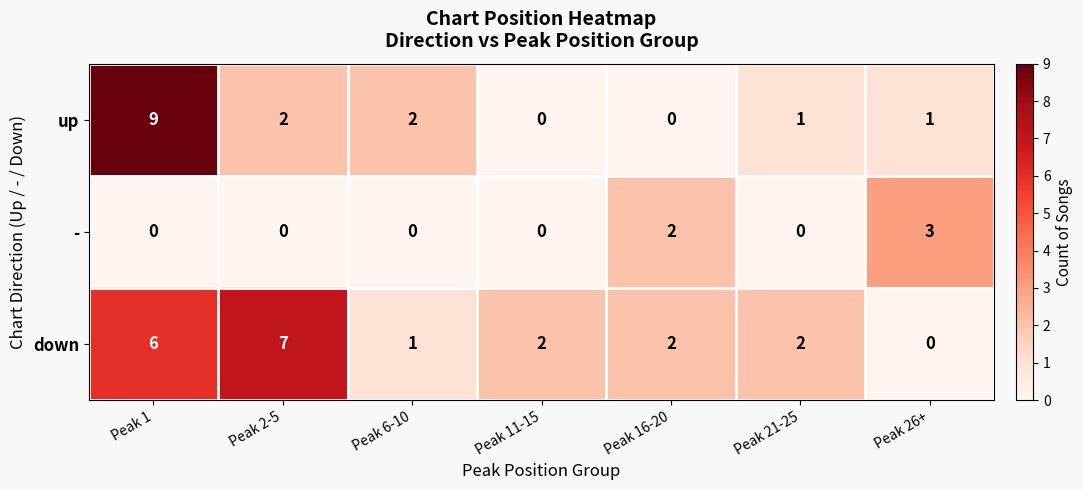

What is the highest value of the down series?

7